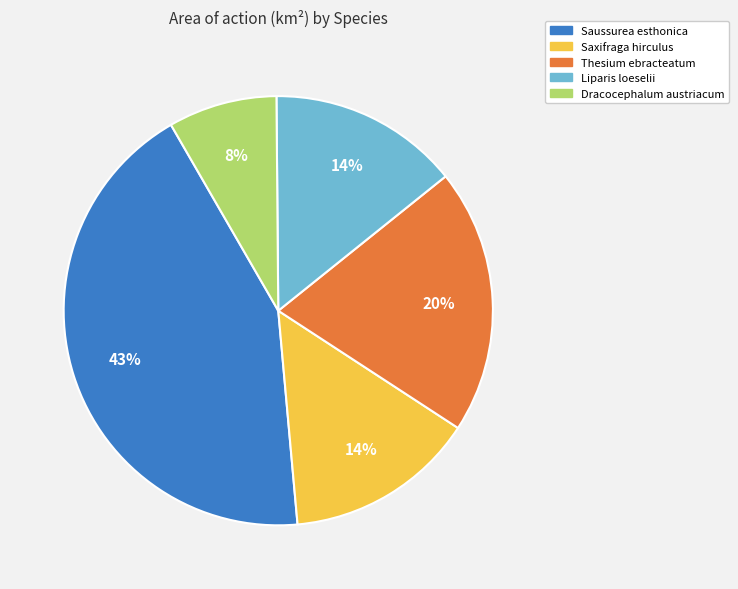

To the nearest percent, what is the average slice percentage?

20%